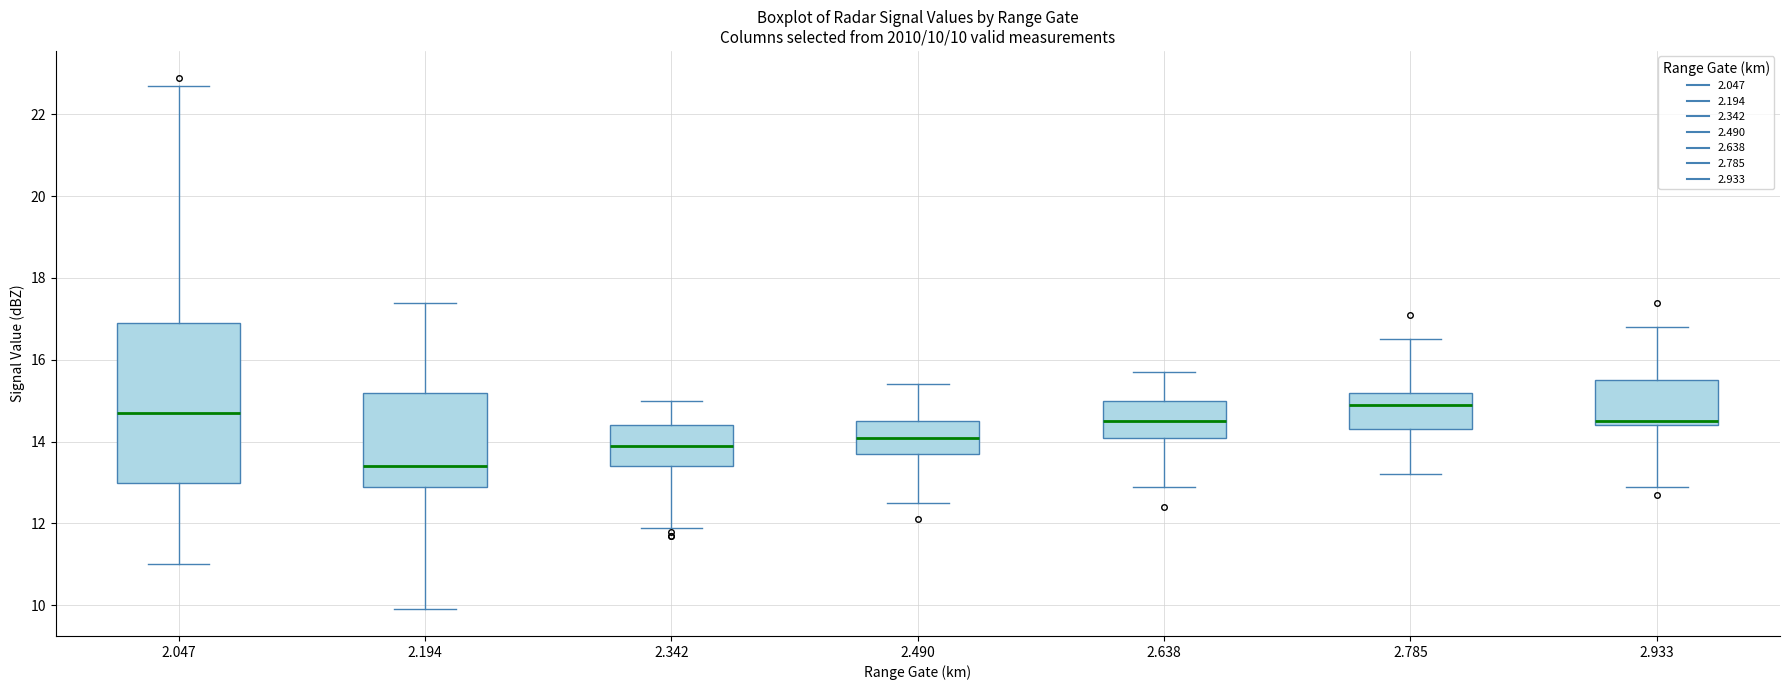

Which box is the tallest, from its lower edge to its upper edge?

2.047